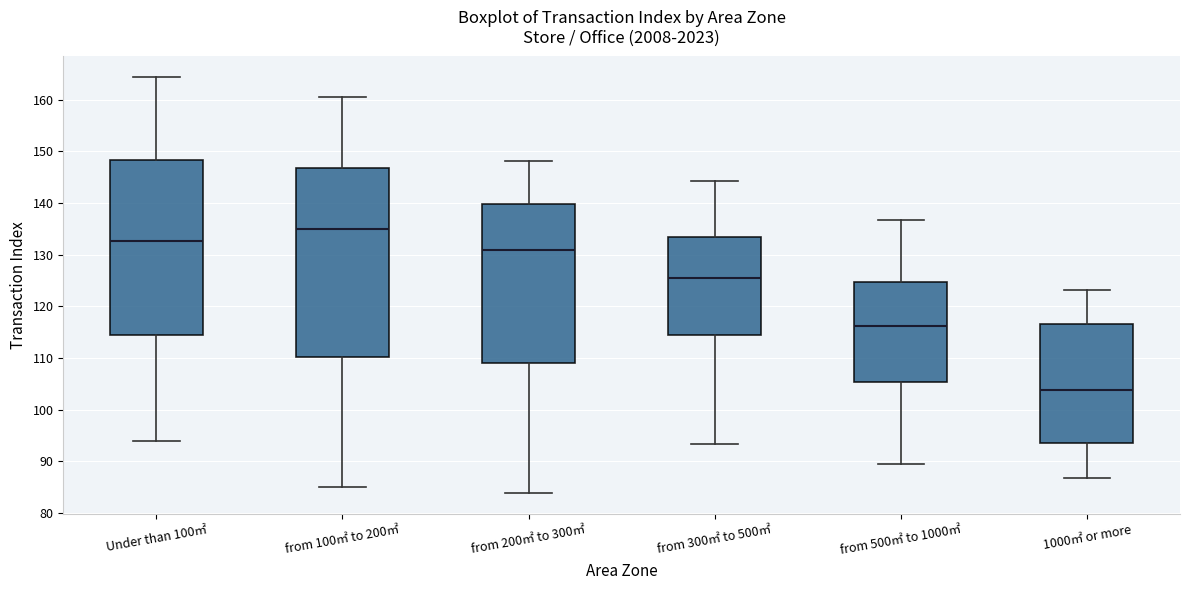

Reading left to right, transcribe this box plot: for each box, give where its median line is, the range the box spans, and where its two whiskers end, as read against the y-axis. The values are not printed on the chart, so give them approximately, as read against the axis.

Under than 100㎡: median 133, box 115 to 148, whiskers 94 to 164
from 100㎡ to 200㎡: median 135, box 110 to 147, whiskers 85 to 161
from 200㎡ to 300㎡: median 131, box 109 to 140, whiskers 84 to 148
from 300㎡ to 500㎡: median 126, box 114 to 133, whiskers 93 to 144
from 500㎡ to 1000㎡: median 116, box 105 to 125, whiskers 89 to 137
1000㎡ or more: median 104, box 94 to 117, whiskers 87 to 123